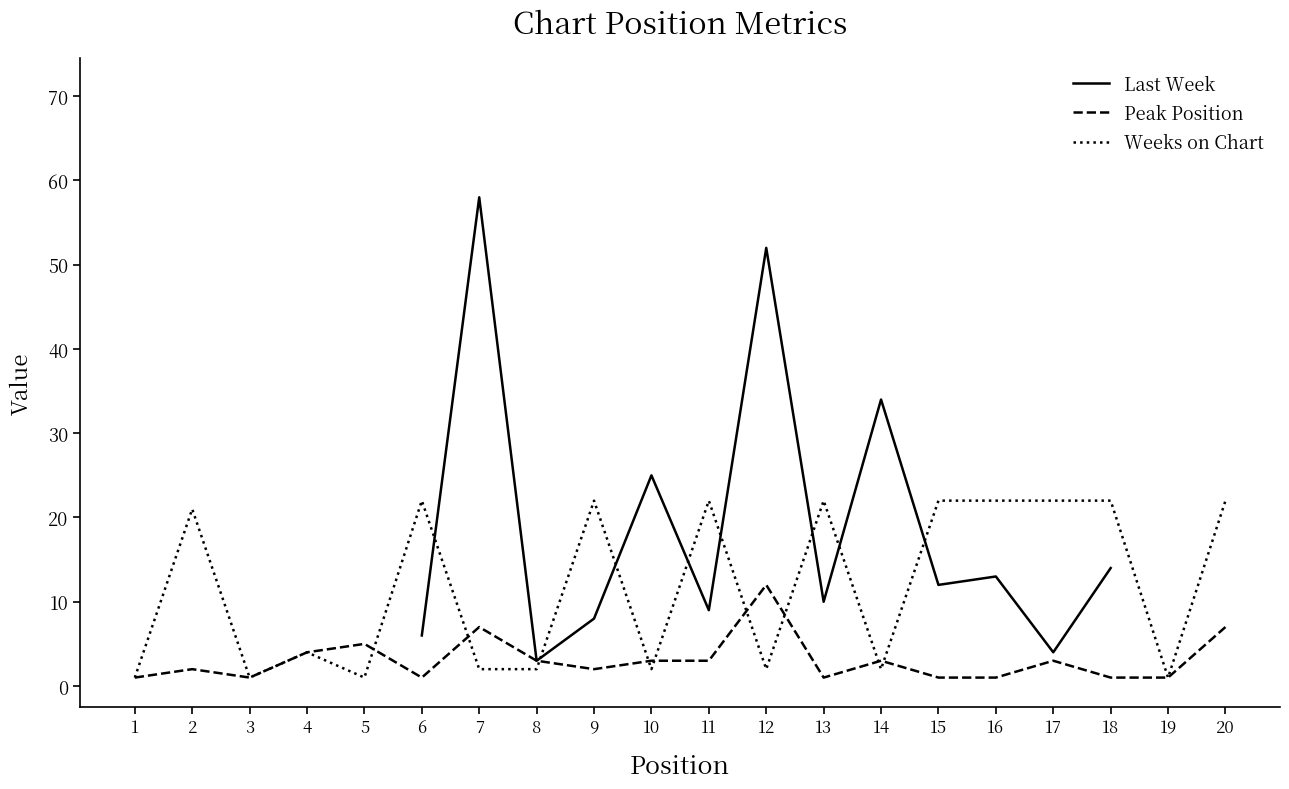

What is the difference between the highest and lowest values at 6?

21.0